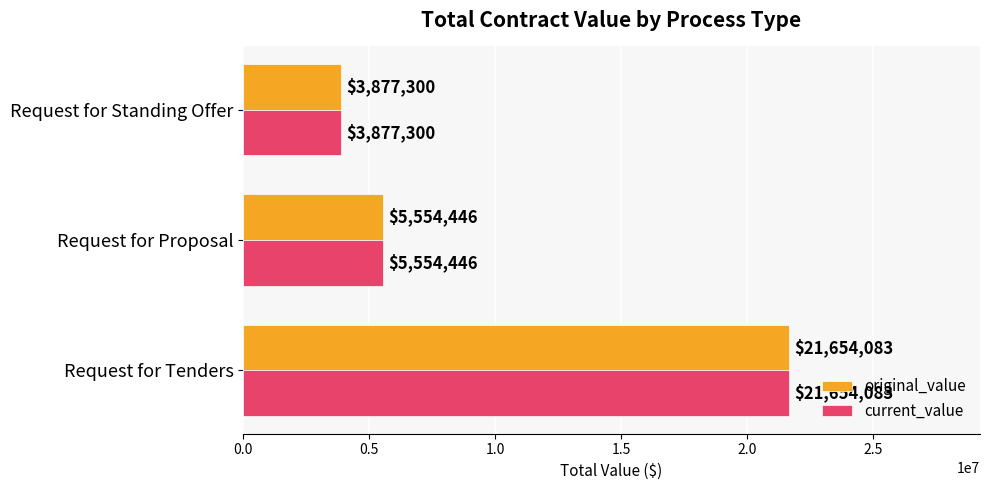

The value of current_value at Request for Tenders is 21654082.7. True or false?

True